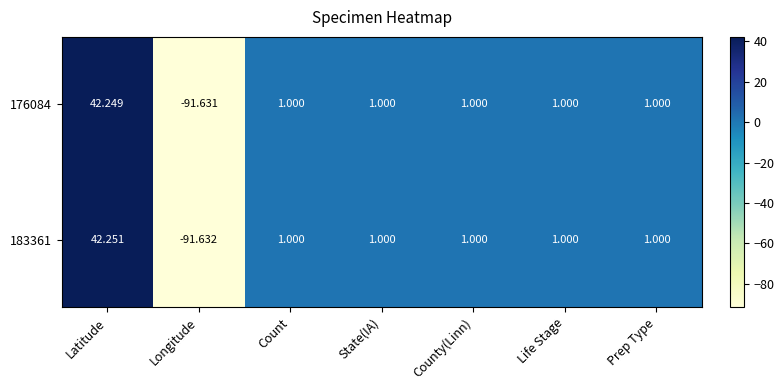

What is the total value across all series at Prep Type?

2.0